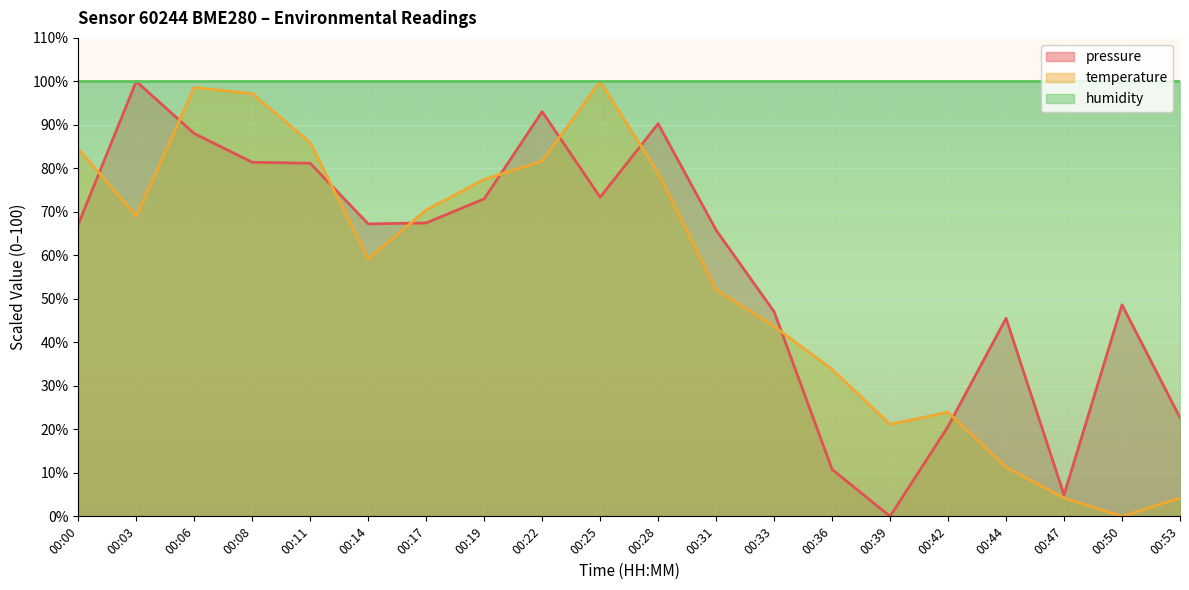

Where is pressure nearest to the value 50?

00:50